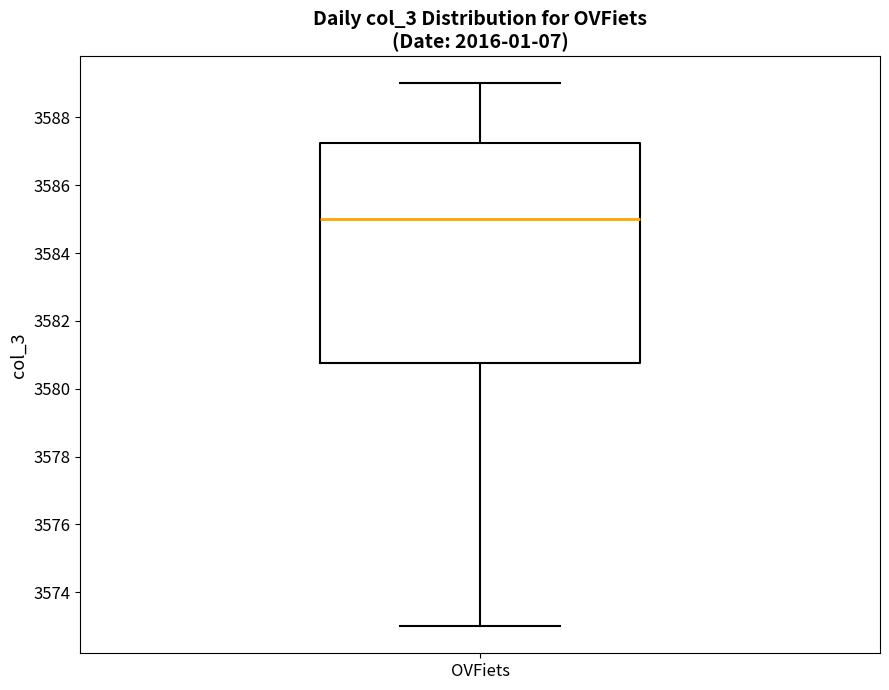

Where does the lower whisker of the box for OVFiets end on the y-axis? The values are not printed on the chart, so give them approximately, as read against the axis.

3573.0